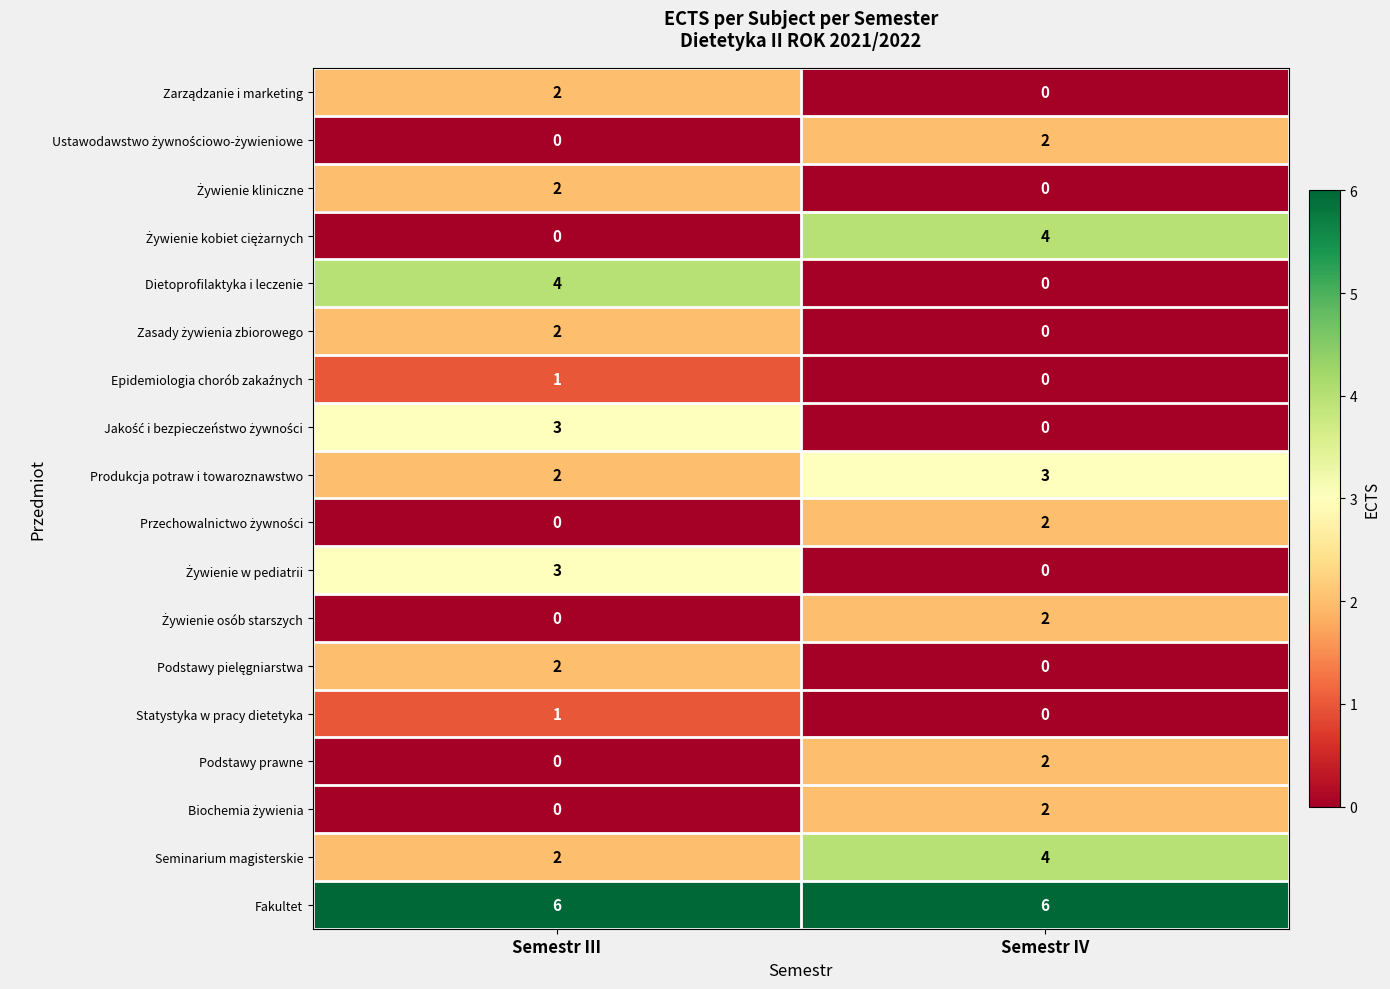

What is the total value across all series at Semestr III?

30